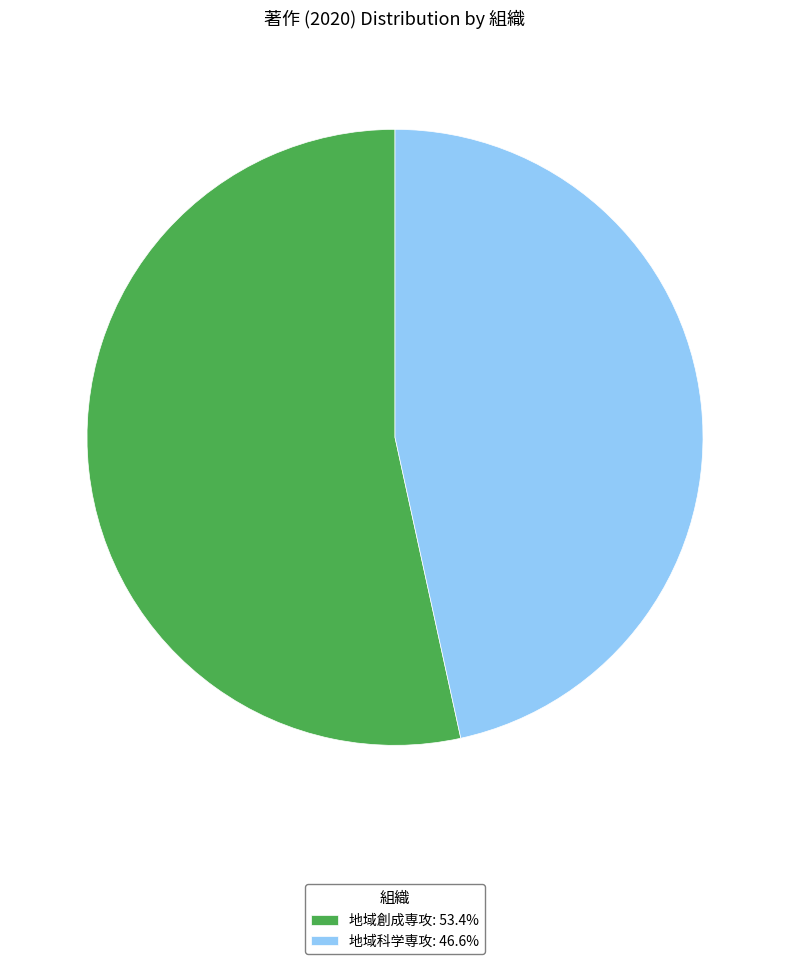

How many slices are in this pie chart?

2